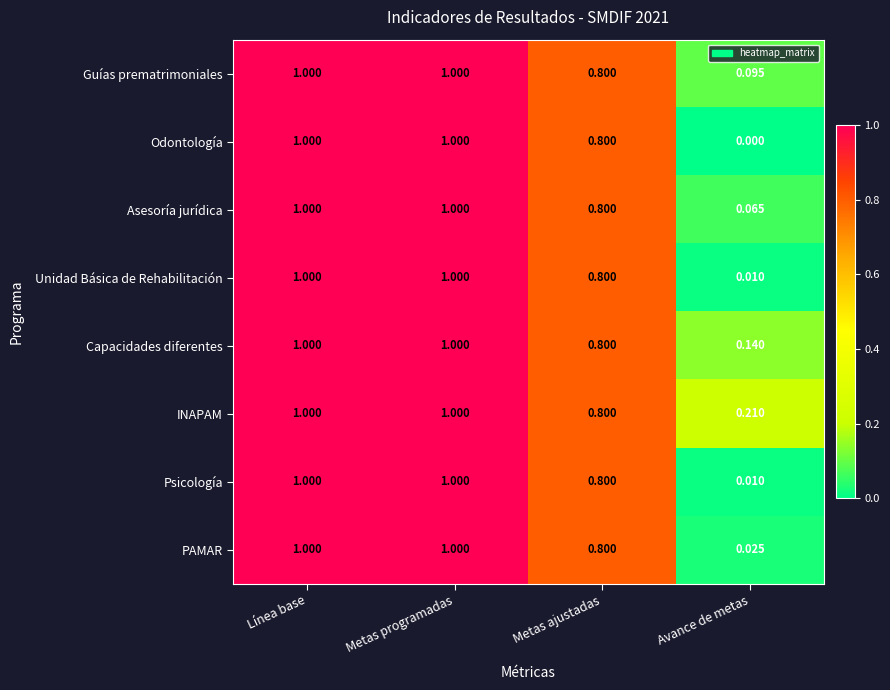

Where is Capacidades diferentes nearest to the value 0?

Avance de metas